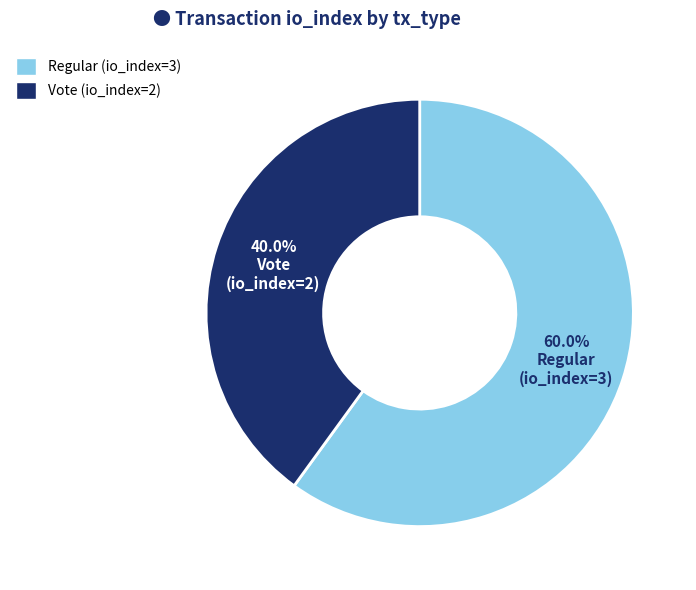

To the nearest percent, what is the combined percentage of Regular (io_index=3) and Vote (io_index=2)?

100%